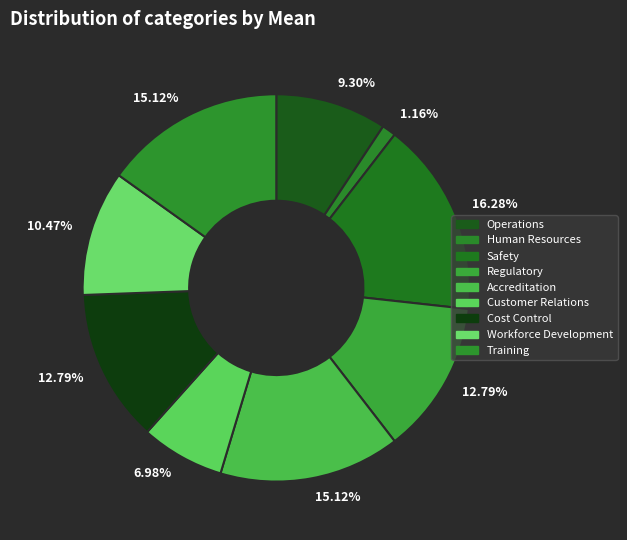

To the nearest percent, what is the difference between the Safety and Cost Control slice percentages?

3%